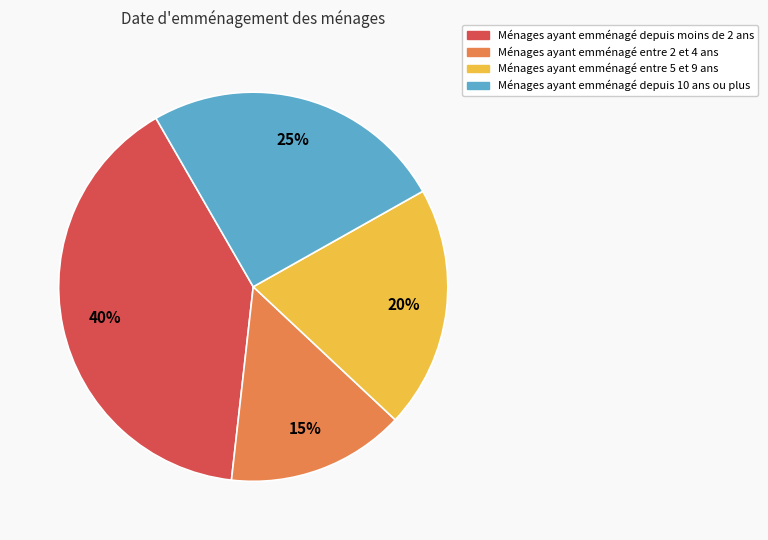

To the nearest percent, what is the average slice percentage?

25%